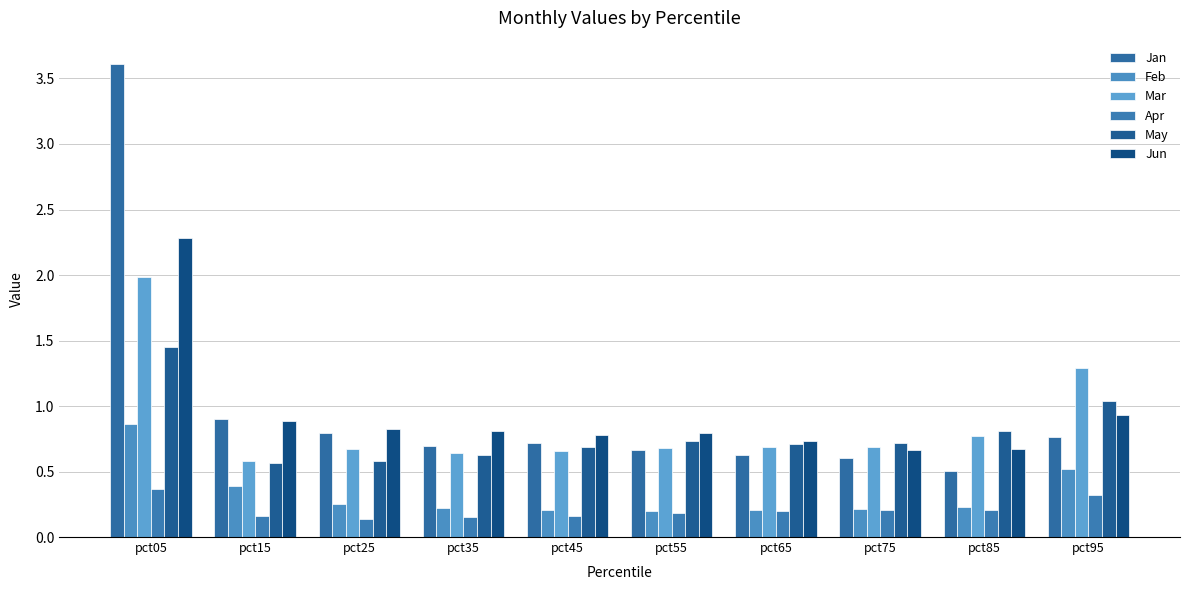

Which has a higher value, pct65 or pct25?

pct25